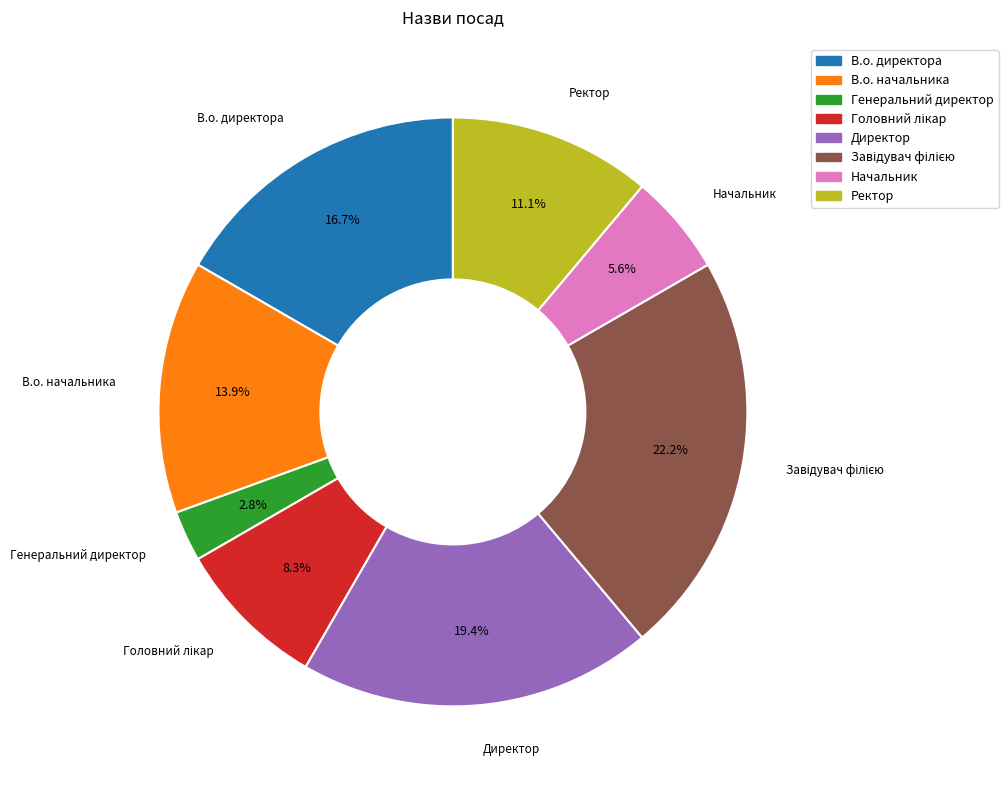

To the nearest percent, what is the average slice percentage?

12%